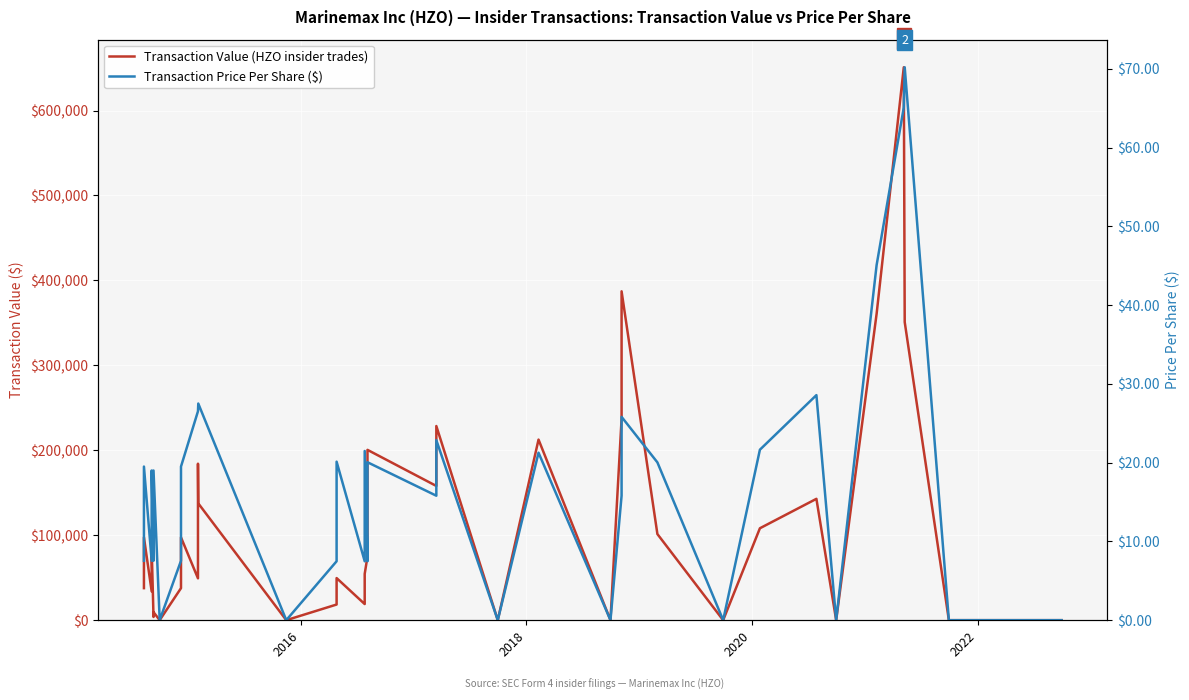

True or false: Transaction Price Per Share ($) and Transaction Value (HZO insider trades) intersect in this chart.

False